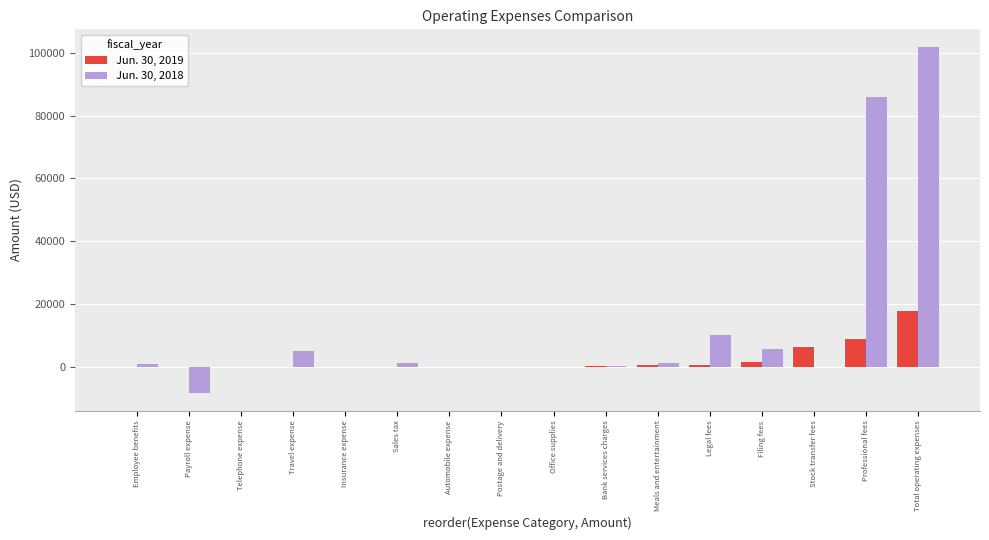

Are the bars grouped side by side (vs. stacked)?

Yes